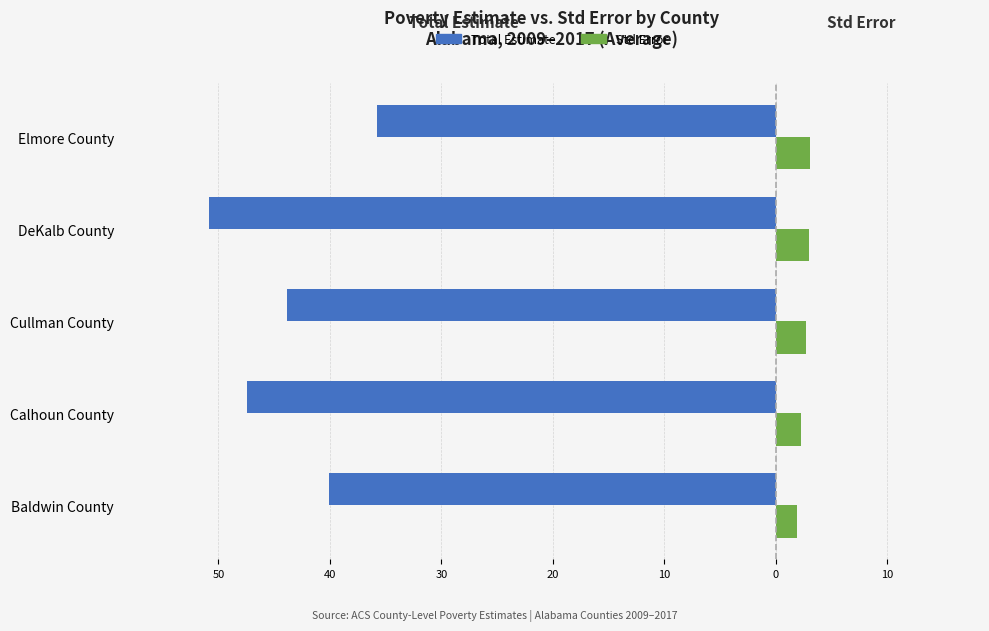

How many bars are there in each group?

2